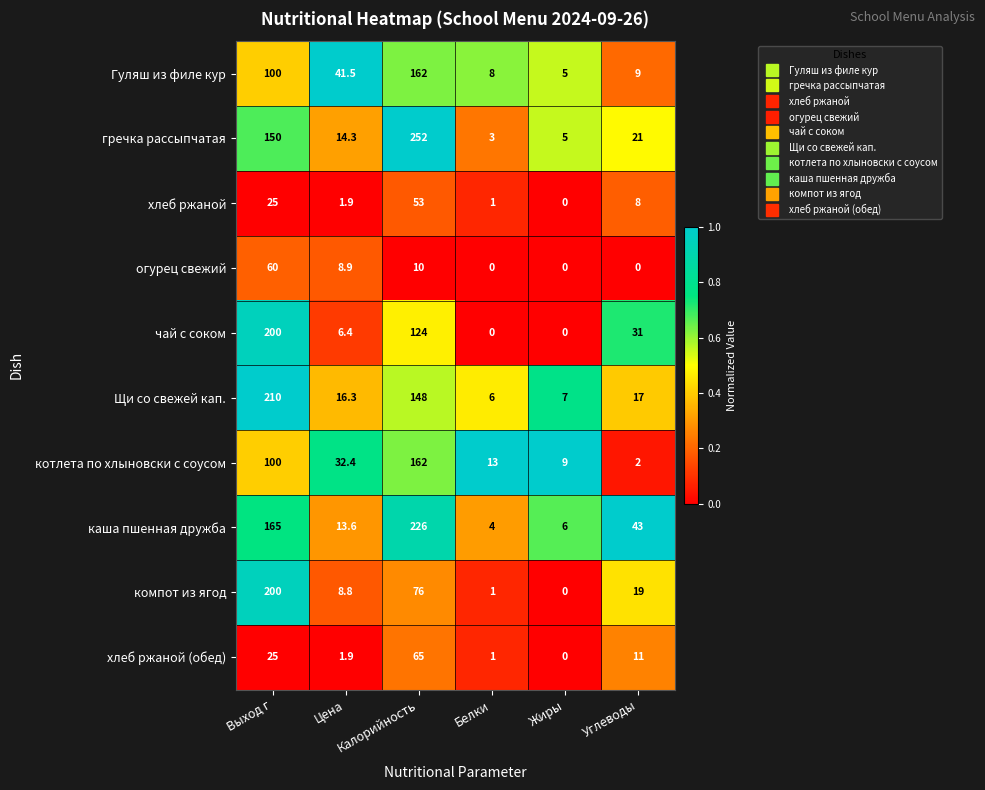

What is the total value across all series at Цена?

146.0